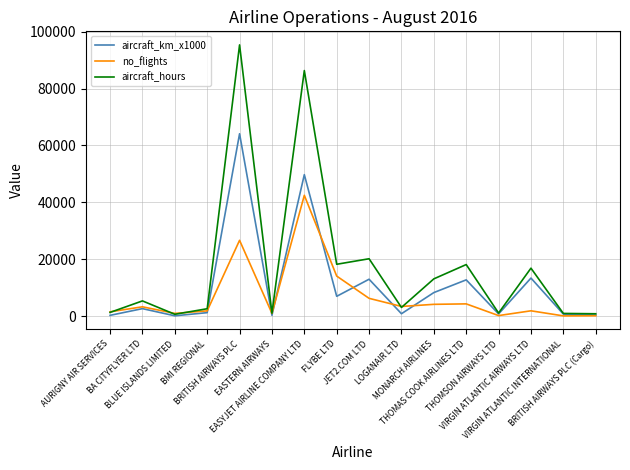

What are all the series names shown in the legend?

aircraft_km_x1000, no_flights, aircraft_hours